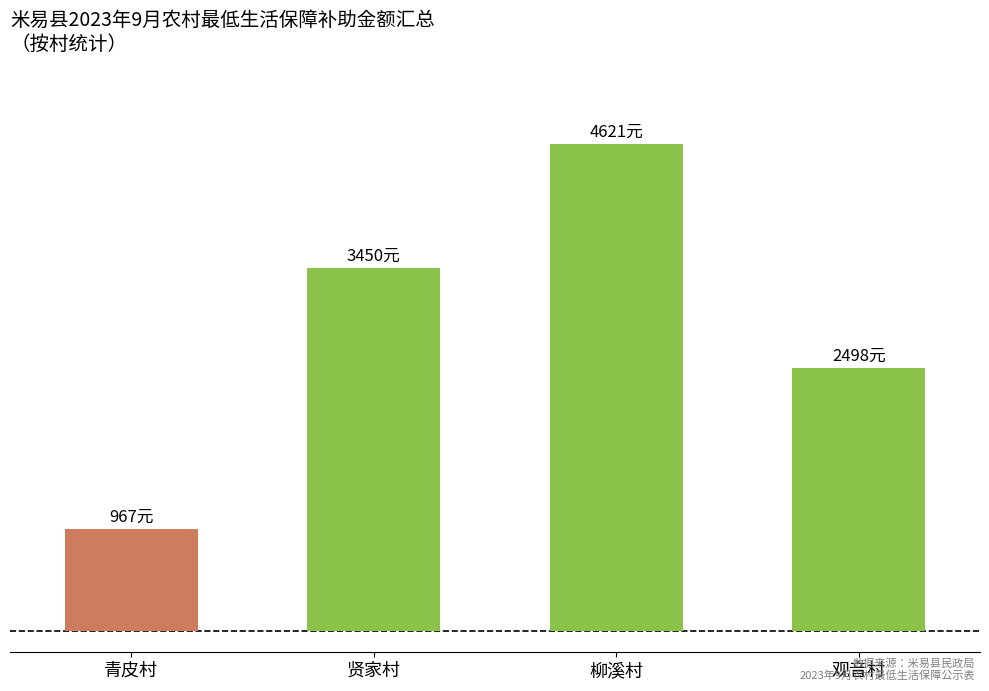

What position from the right is 青皮村?

4